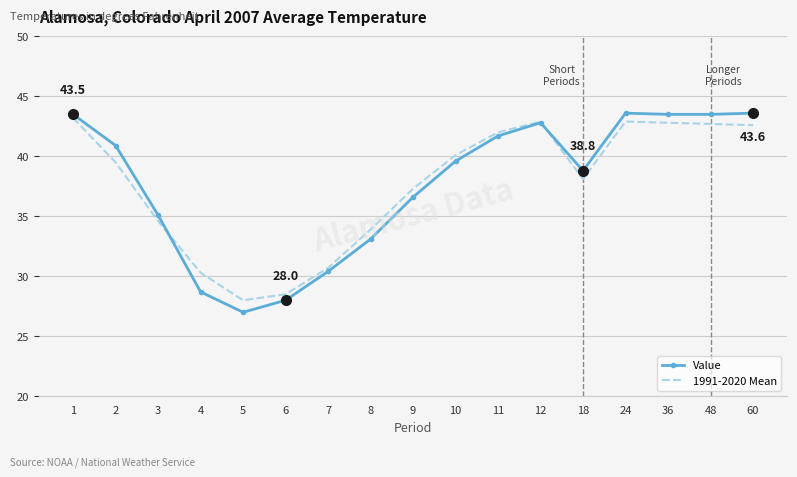

What is the smallest value displayed?

27.0